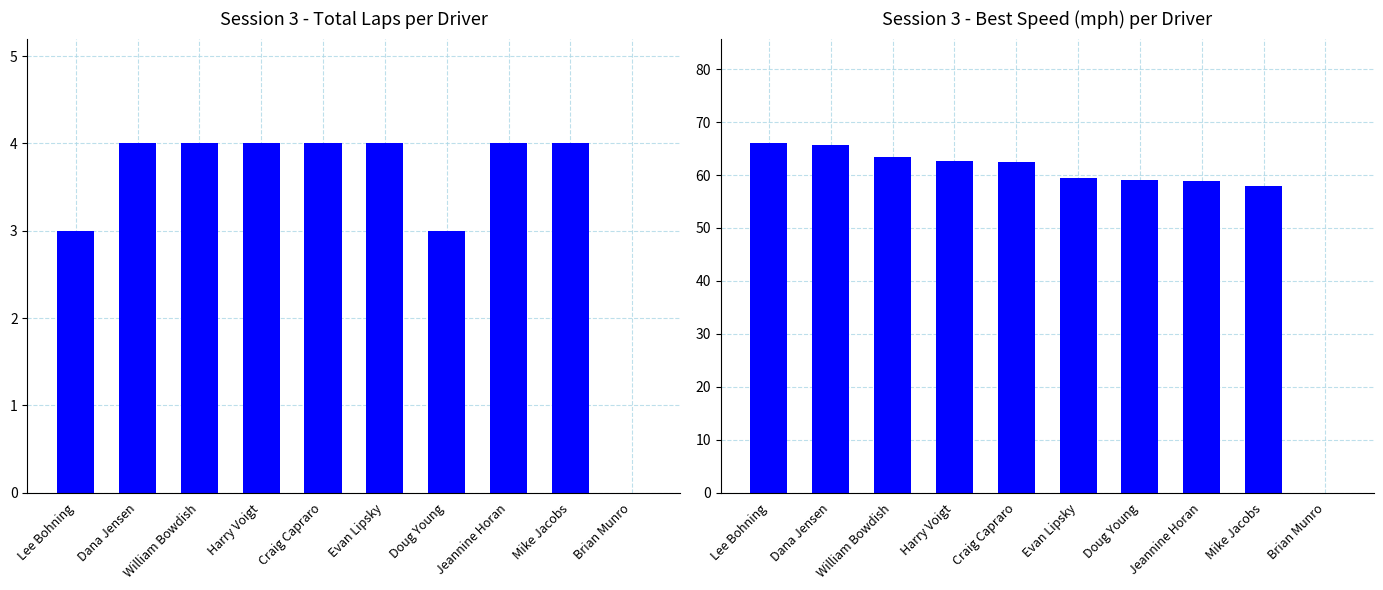

Where is Best Speed nearest to the value 32?

Mike Jacobs